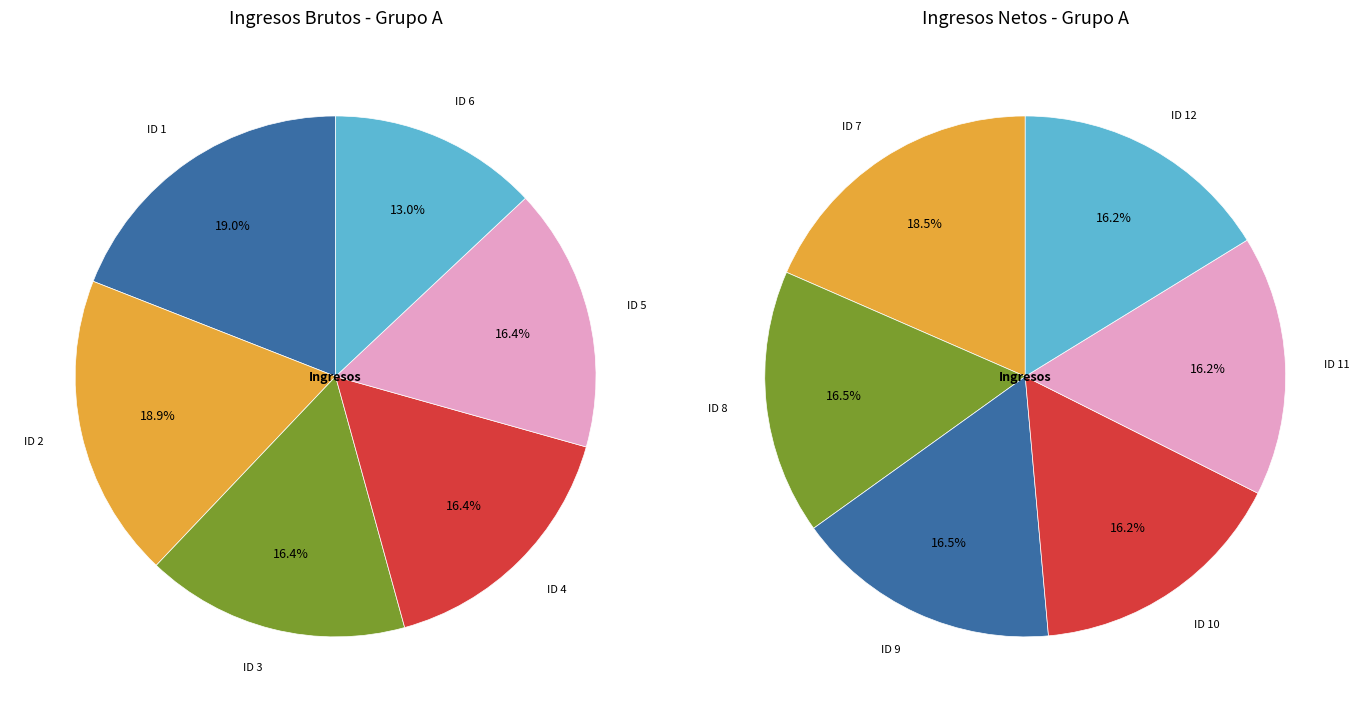

Combined, do ID 1 and ID 9 account for over 50%?

No